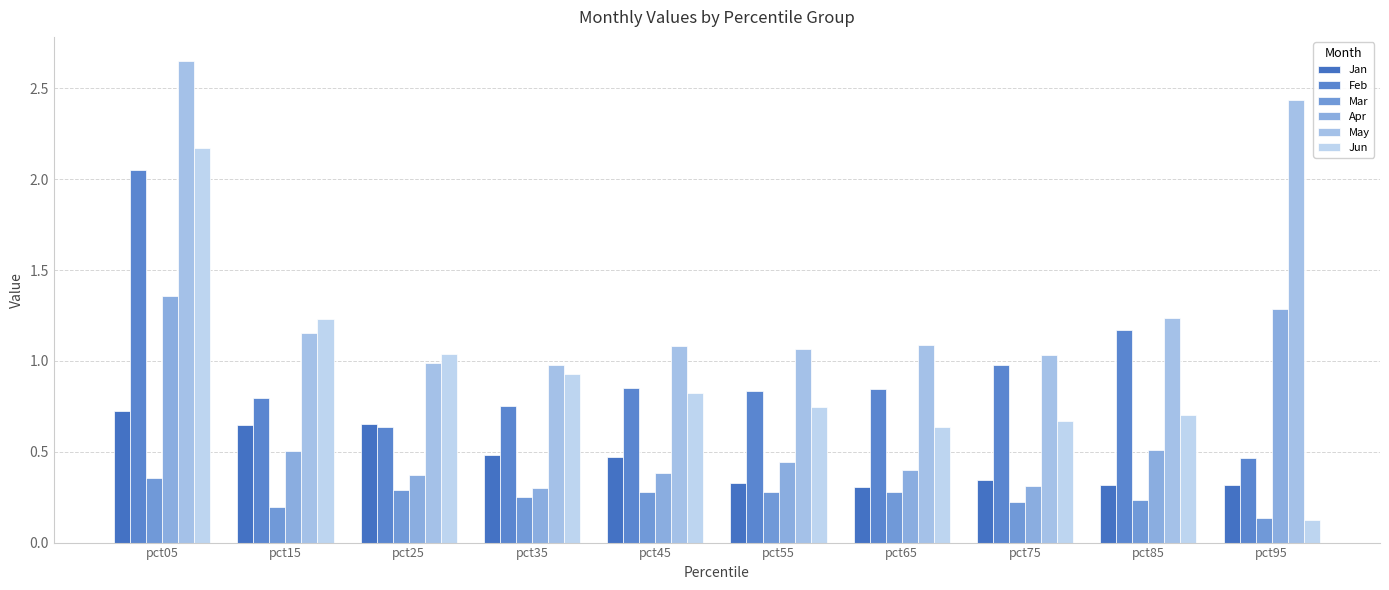

How many Apr values are between 0 and 1?

8